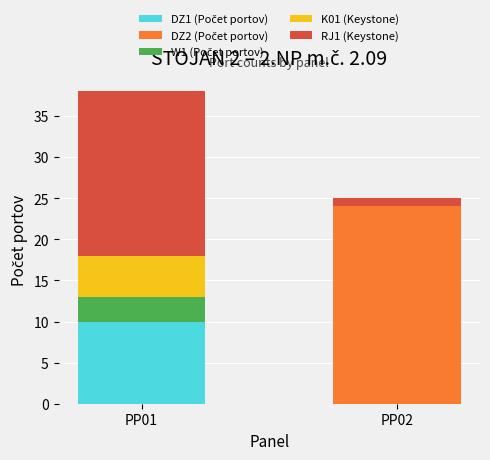

What is the total value across all series at PP02?

25